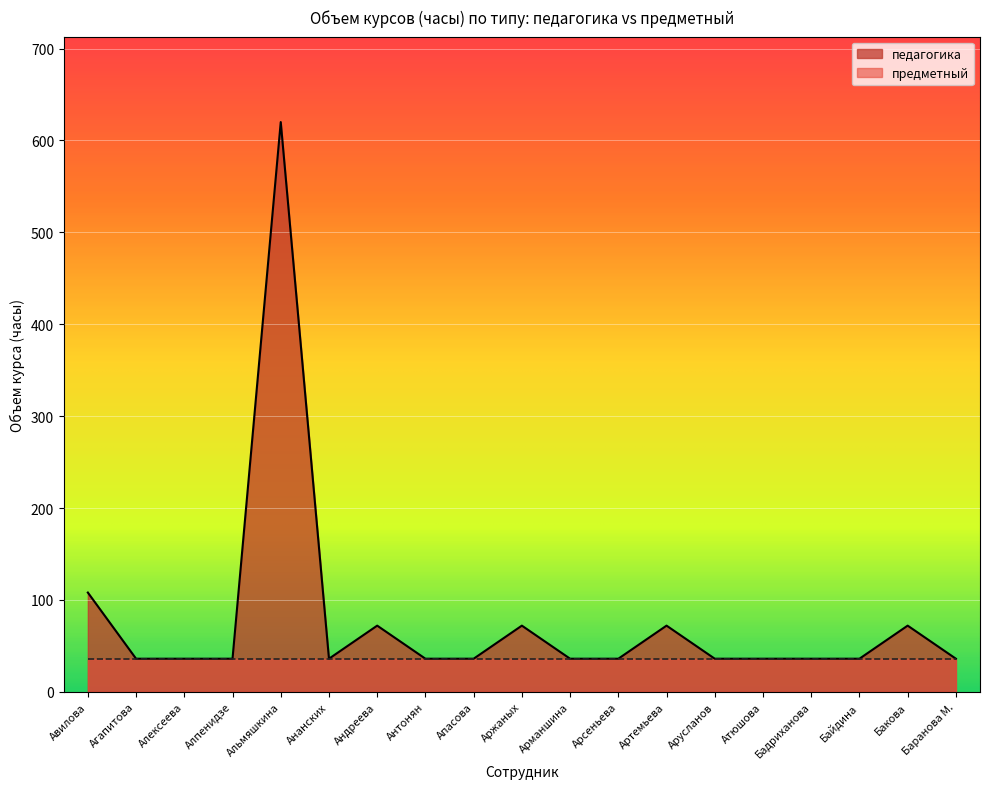

Approximately how many times larger is the value at Бадриханова compared to Агапитова?

1.0